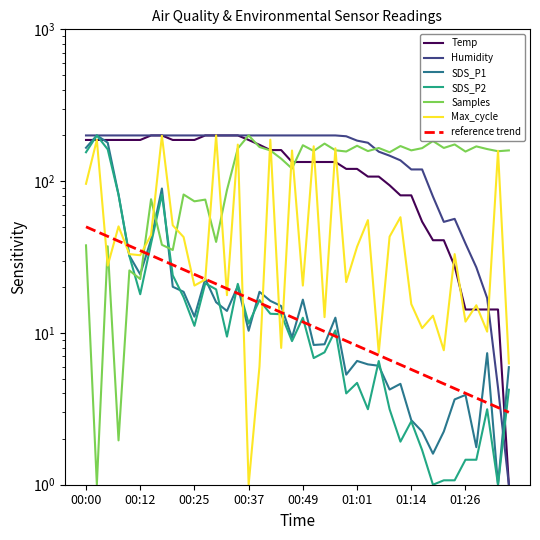

What is the difference between the SDS_P1 values at 15 and 31?

8.1